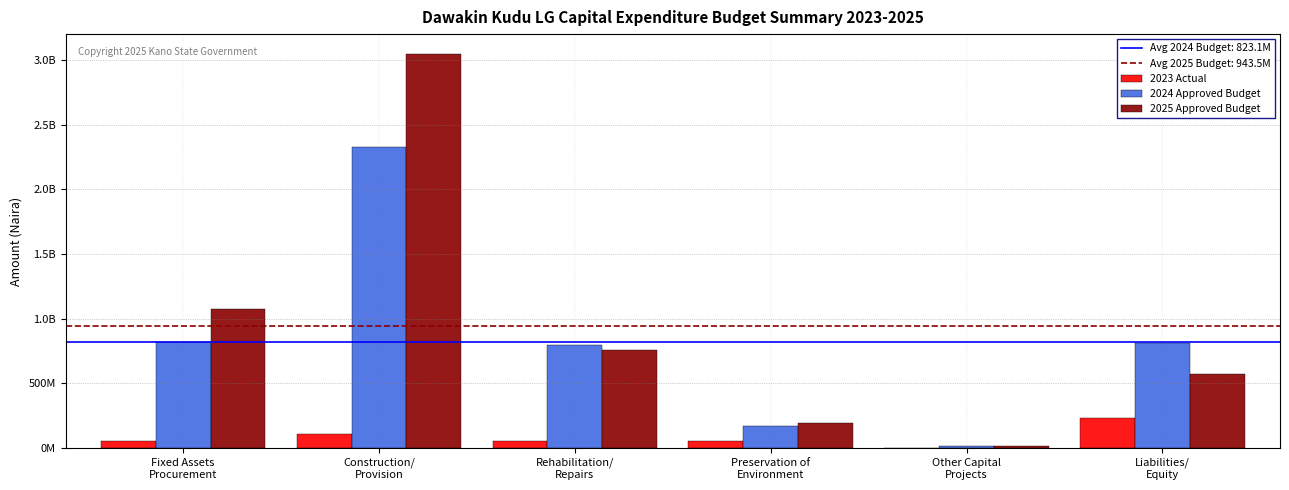

Reading right to left, extract all data points from this chart.

2023 Actual: 236271087.6	0.0	54332890.0	54402364.1	108926727.0	51629712.8
2024 Approved Budget: 811106664.2	15000000.0	175000000.0	795000000.0	2323257083.6	819531911.9
2025 Approved Budget: 574488234.6	15000000.0	195000000.0	755000000.0	3046290789.4	1075000000.0